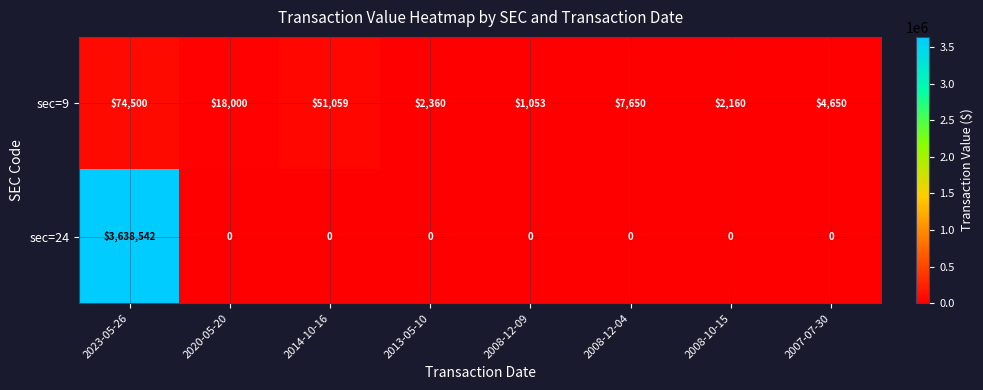

List the series in order of their peak value, highest first.

sec=24, sec=9